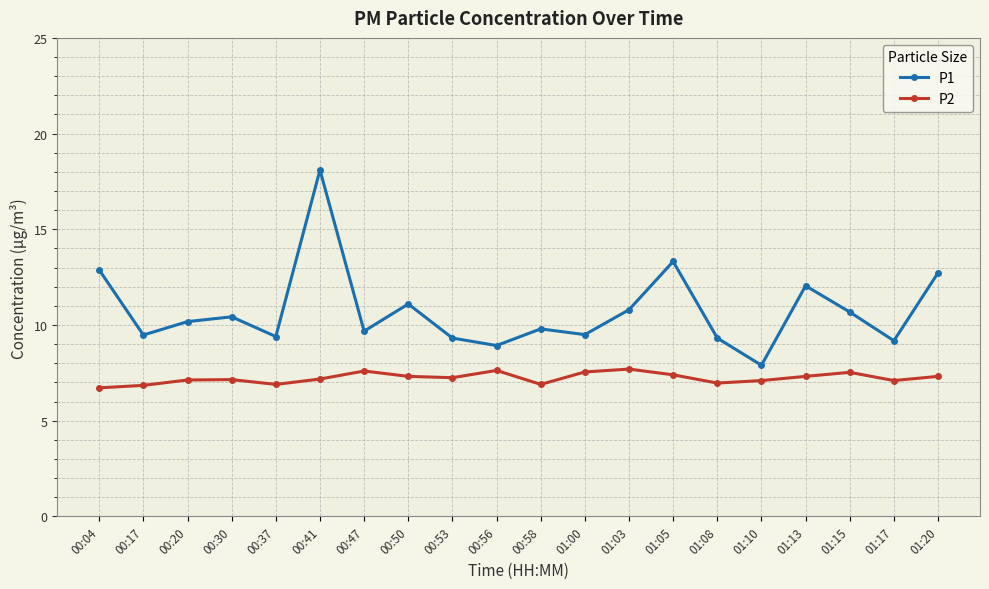

What is the minimum value for P1?

7.9